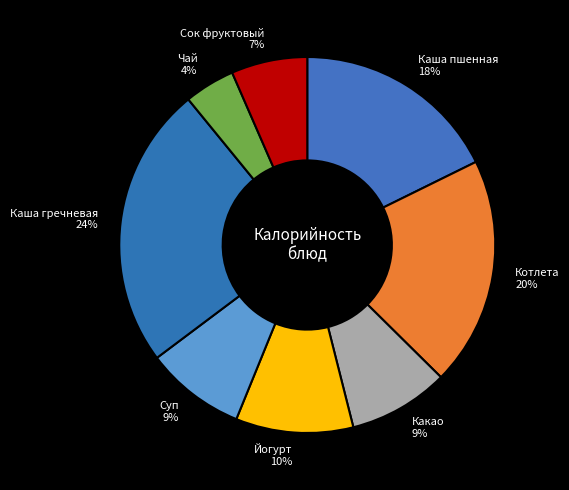

What is the ratio of the value at Сок фруктовый to the value at Котлета?

0.3